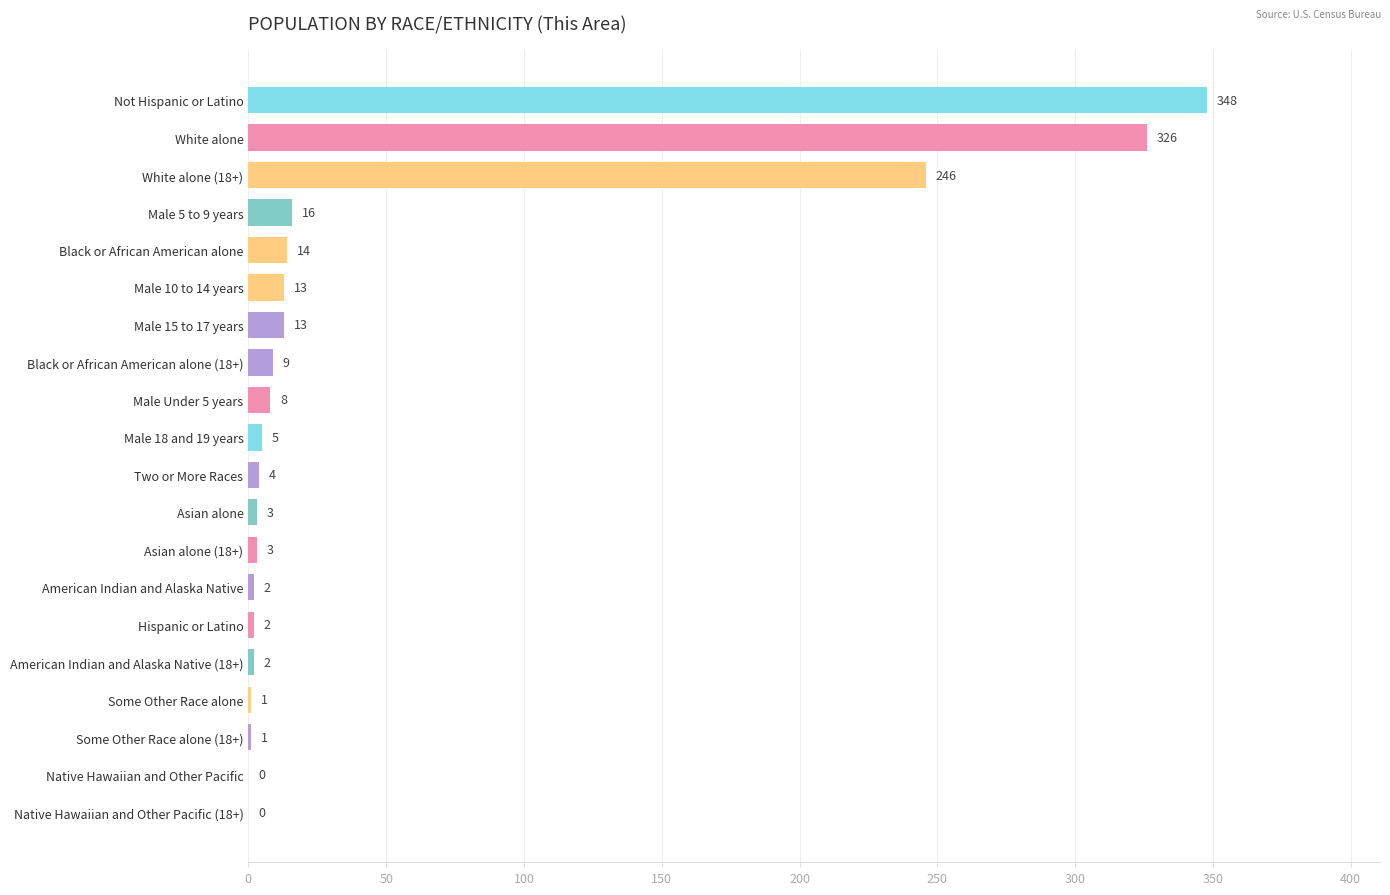

Which has a higher value, Black or African American alone or Male 18 and 19 years?

Black or African American alone